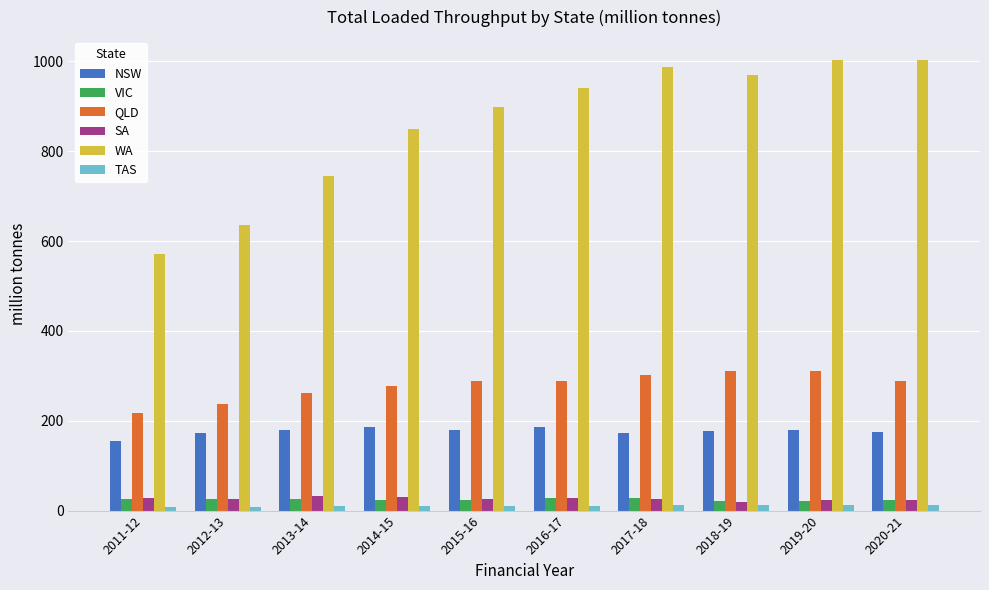

Where is WA nearest to the value 787?

2013-14